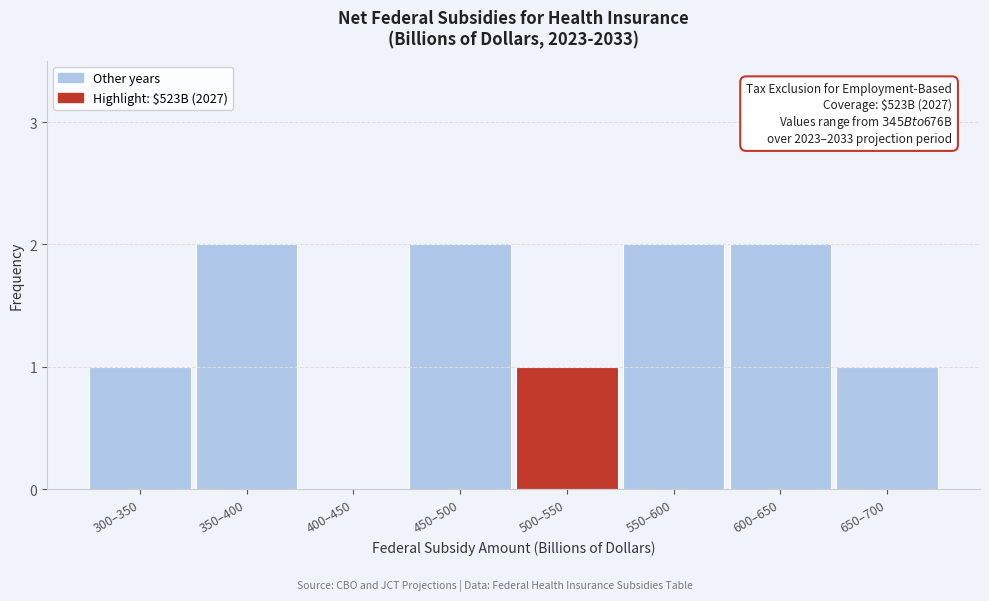

Reading right to left, list all the values displayed in this chart.

650–700=1	600–650=2	550–600=2	500–550=1	450–500=2	400–450=0	350–400=2	300–350=1